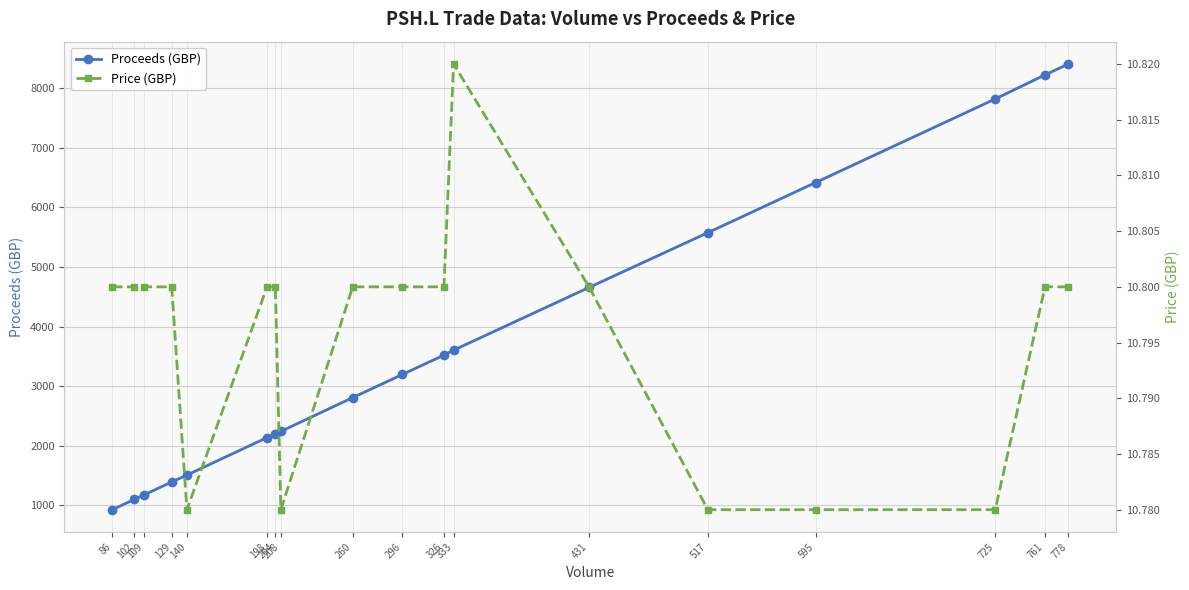

What are all the series names shown in the legend?

Proceeds (GBP), Price (GBP)